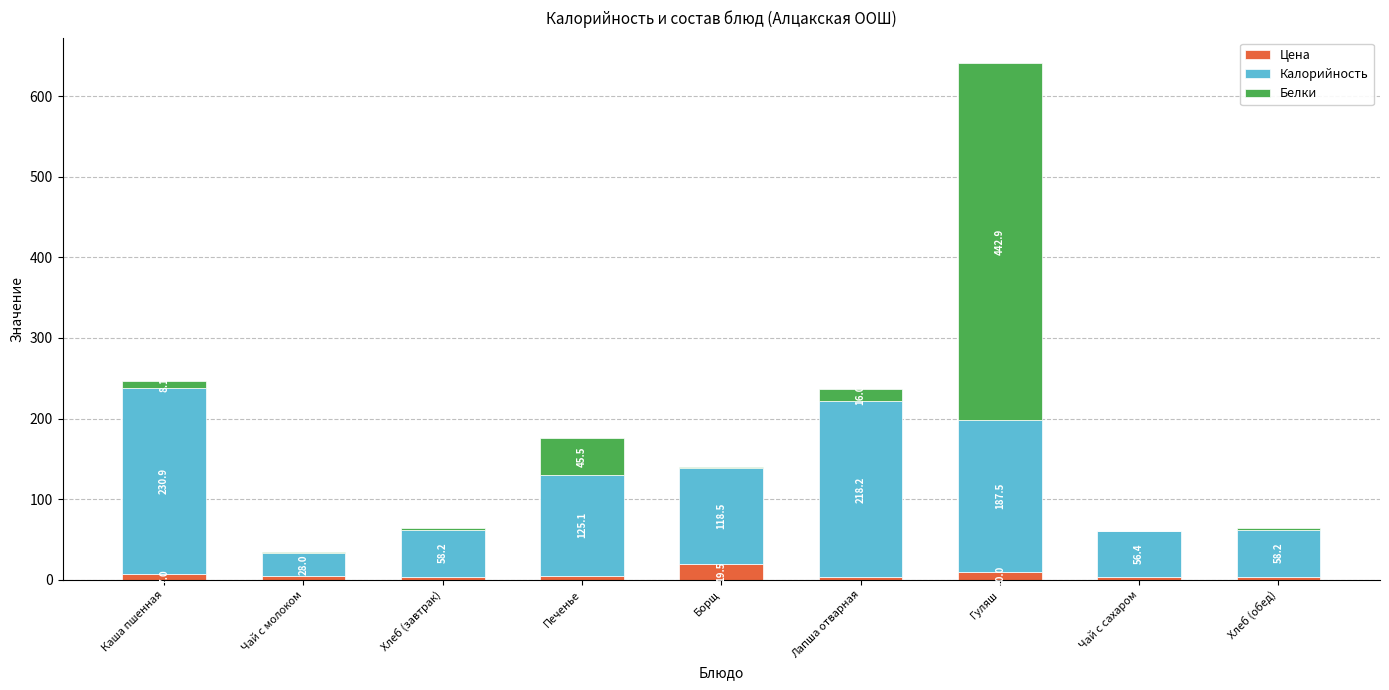

True or false: Цена has a value of 4.0 at Чай с сахаром.

True